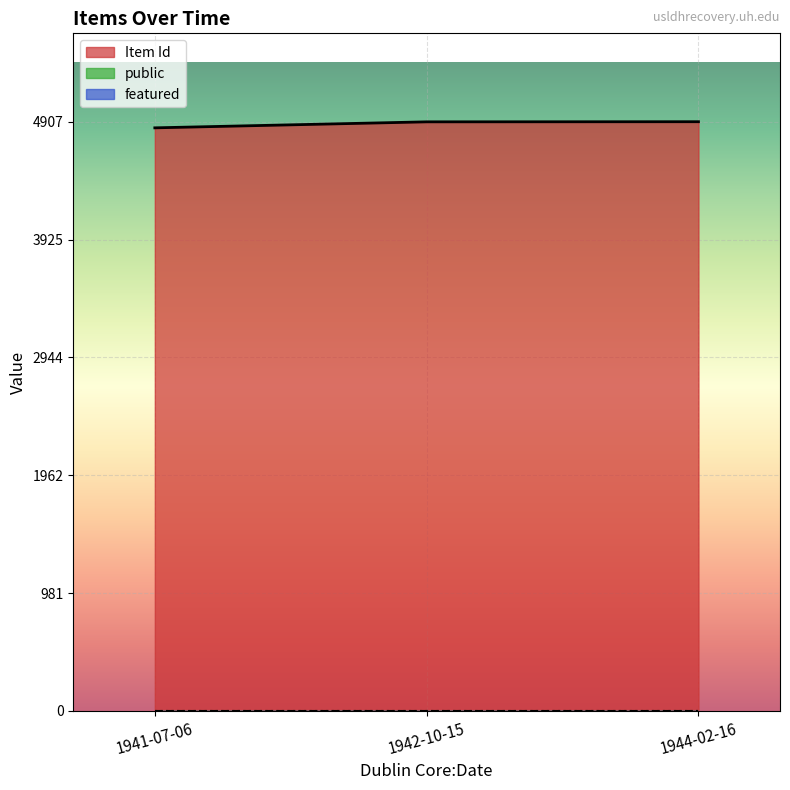

Which series changed the most between 1941-07-06 and 1944-02-16?

Item Id